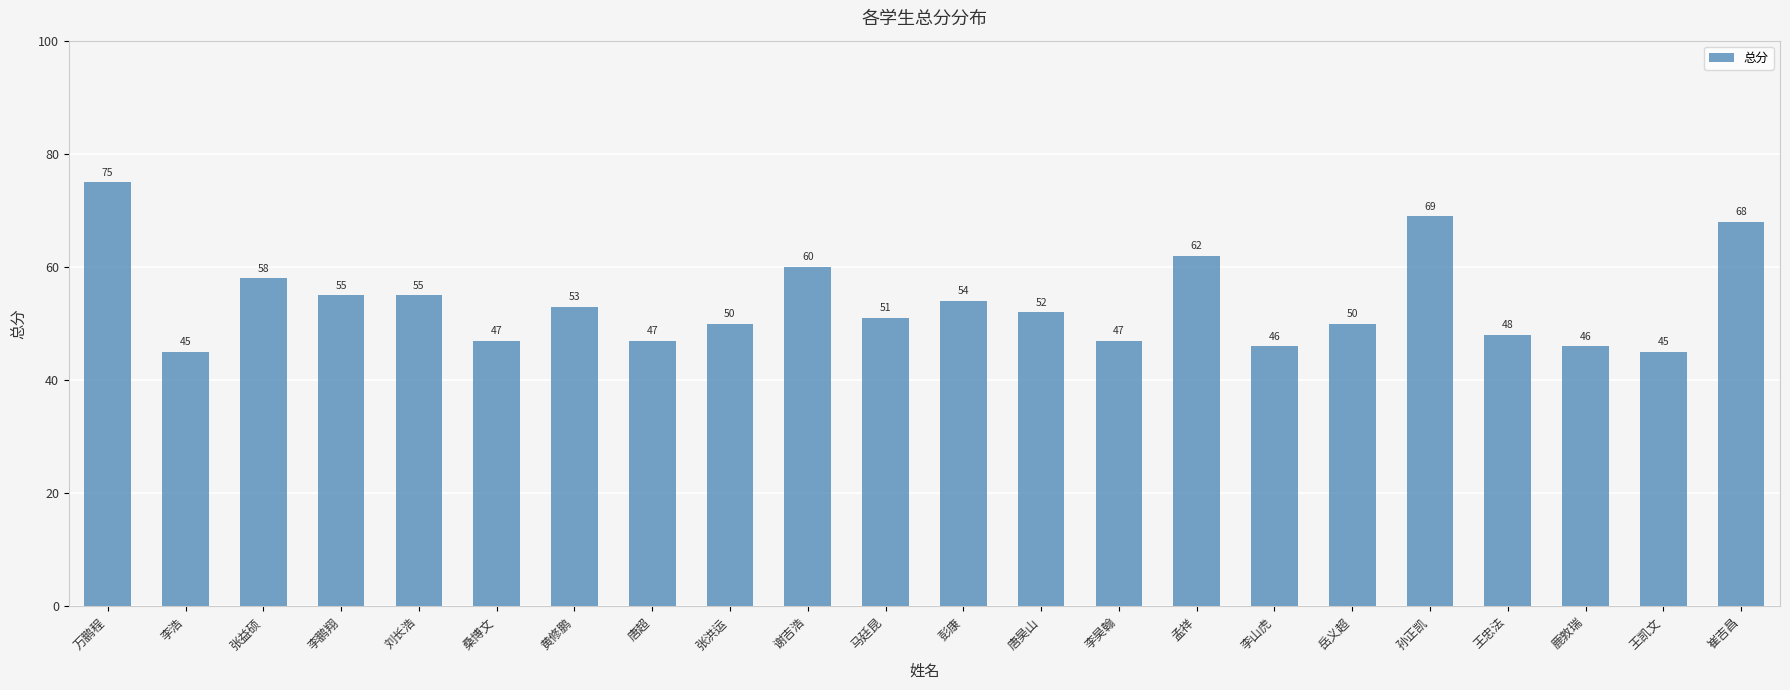

What position from the right is 桑博文?

17